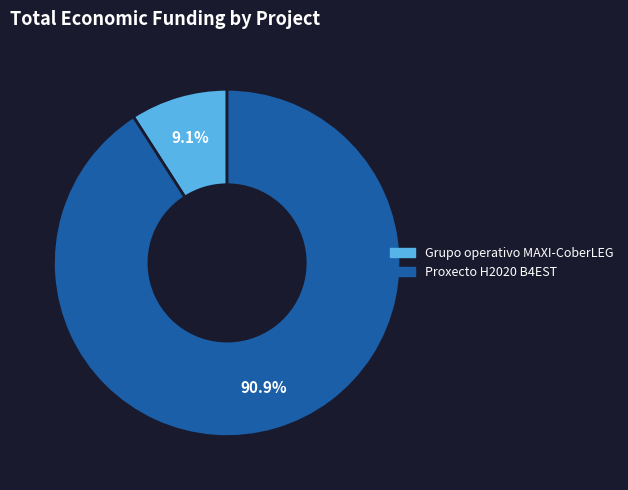

What percentage is the Grupo operativo MAXI-CoberLEG slice, to the nearest percent?

9%